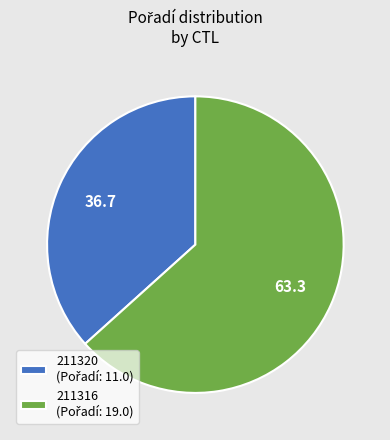

Does any single category account for the majority?

Yes